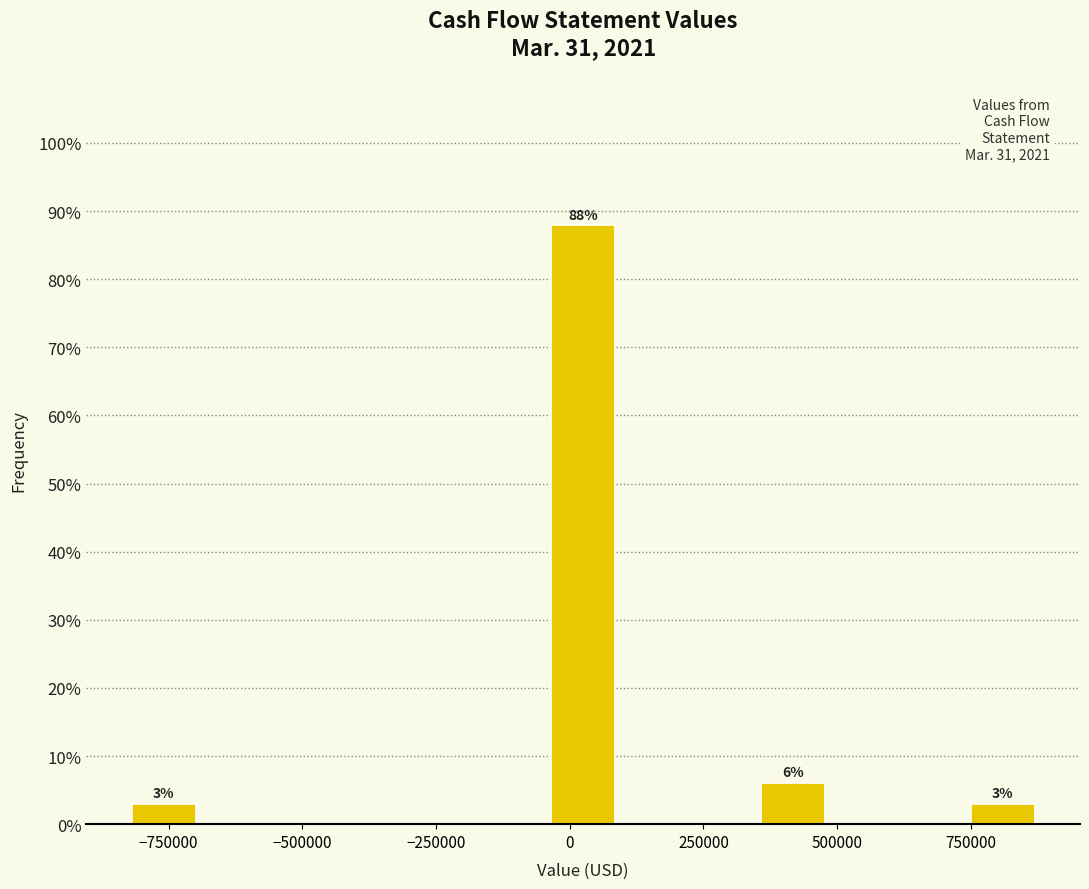

Read against the x-axis, roughly where is the centre of the tallest bar?

50000